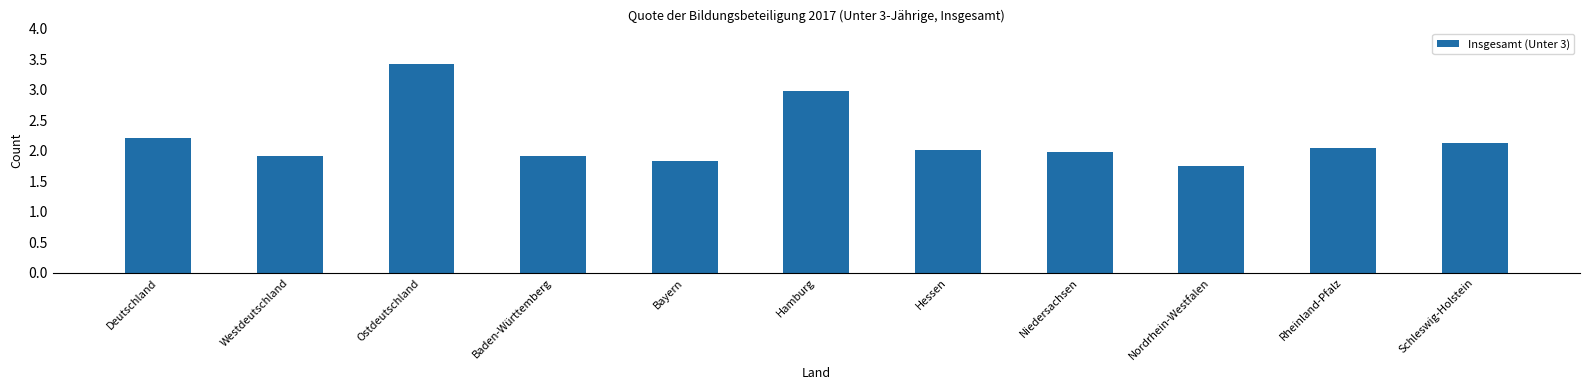

Which category has the highest value across all series?

Ostdeutschland